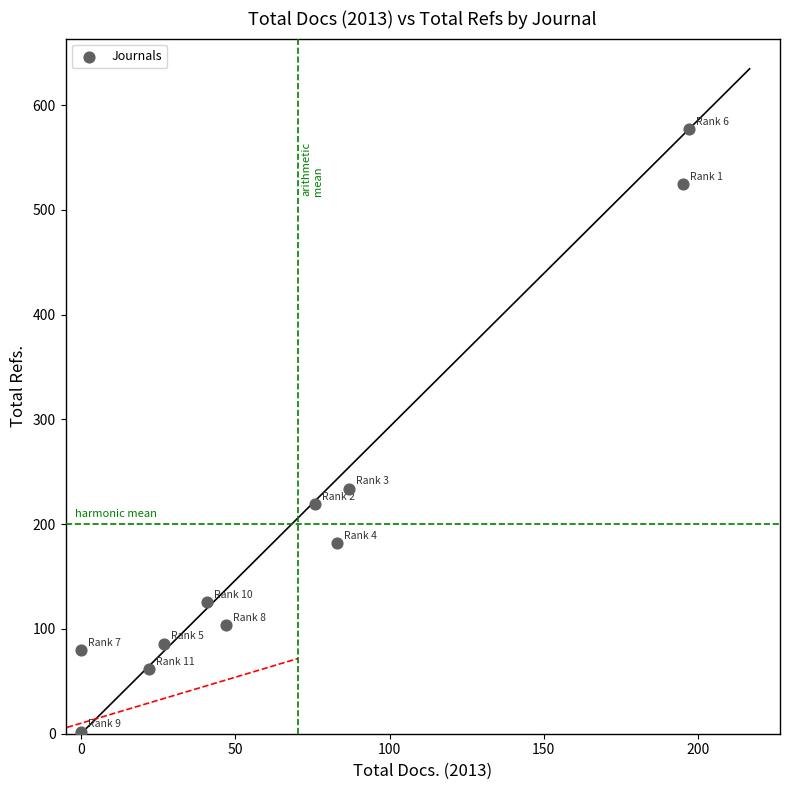

What Y value in the scatter plot is closest to 289?

234